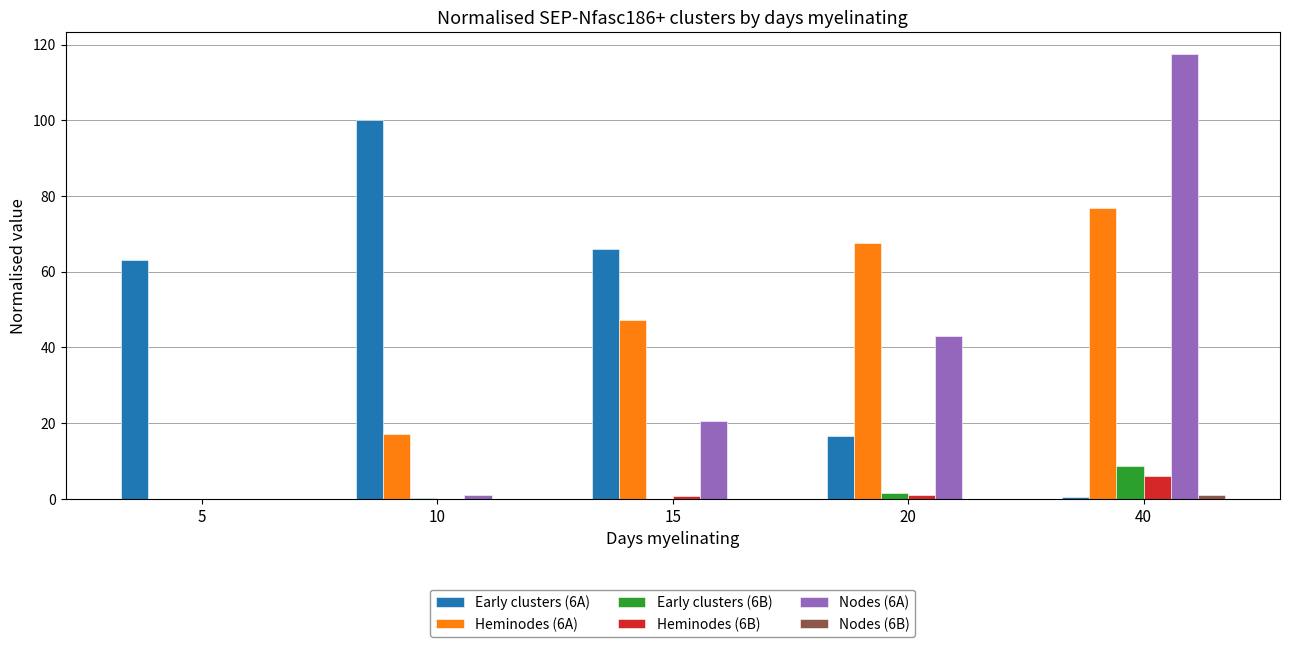

What is the difference between the Nodes (6A) values at 40 and 10?

116.4